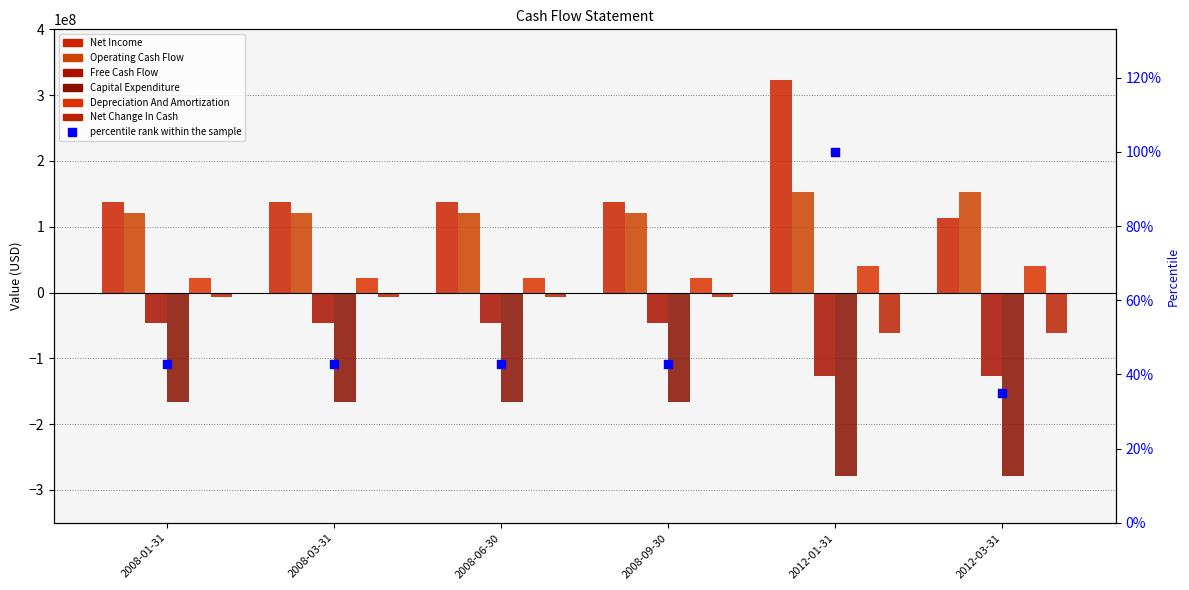

At which category is the sum across all series the highest?

2008-01-31